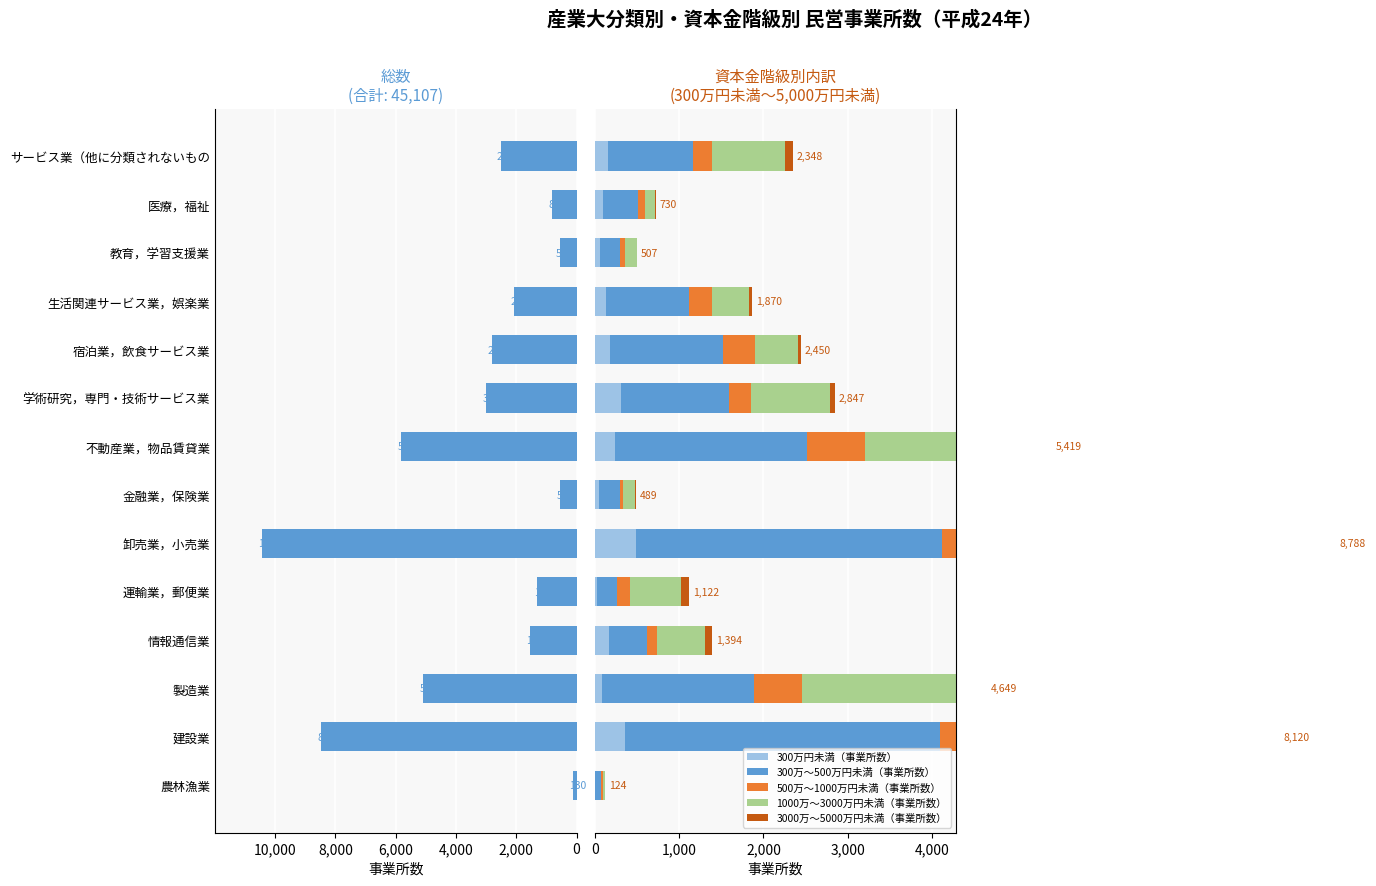

How many bars are there in total?

84